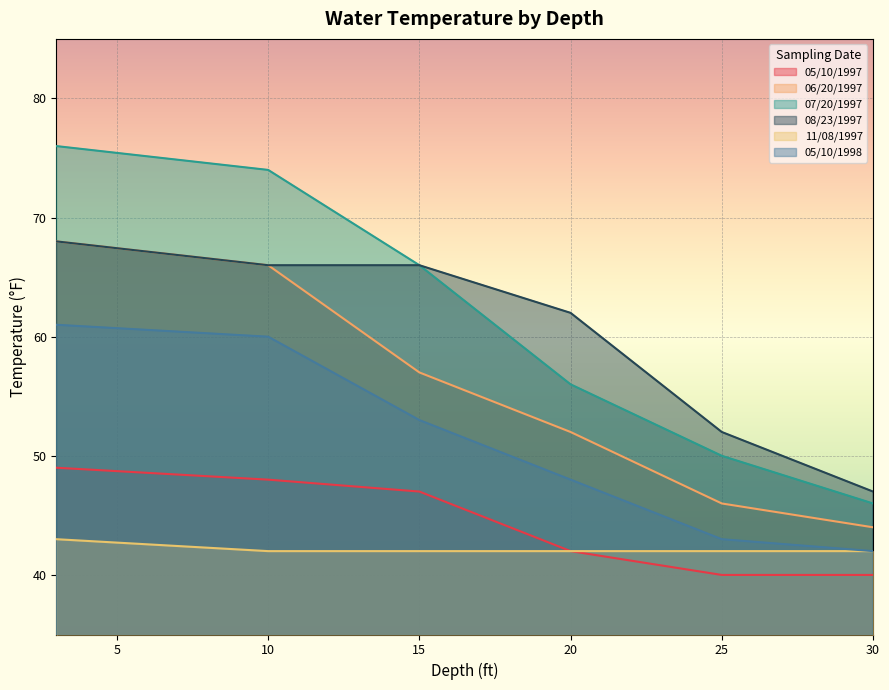

At which label is 07/20/1997 closest to 61?

15